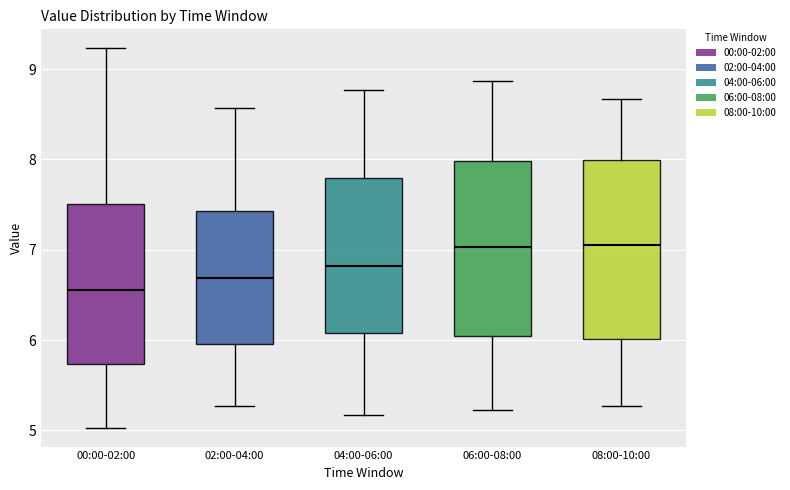

Which box's median line is the lowest?

00:00-02:00